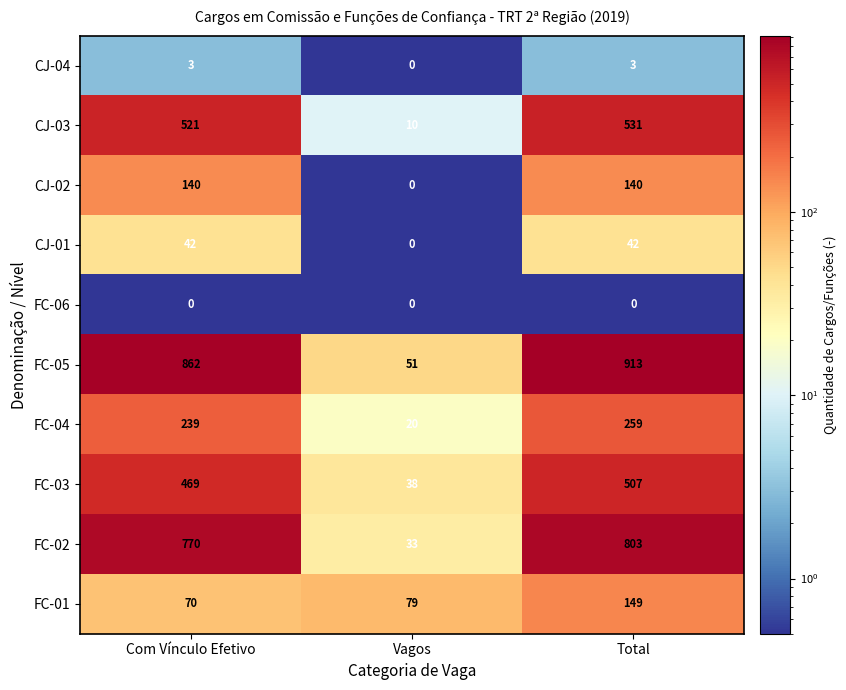

Count the number of data series in this chart.

10